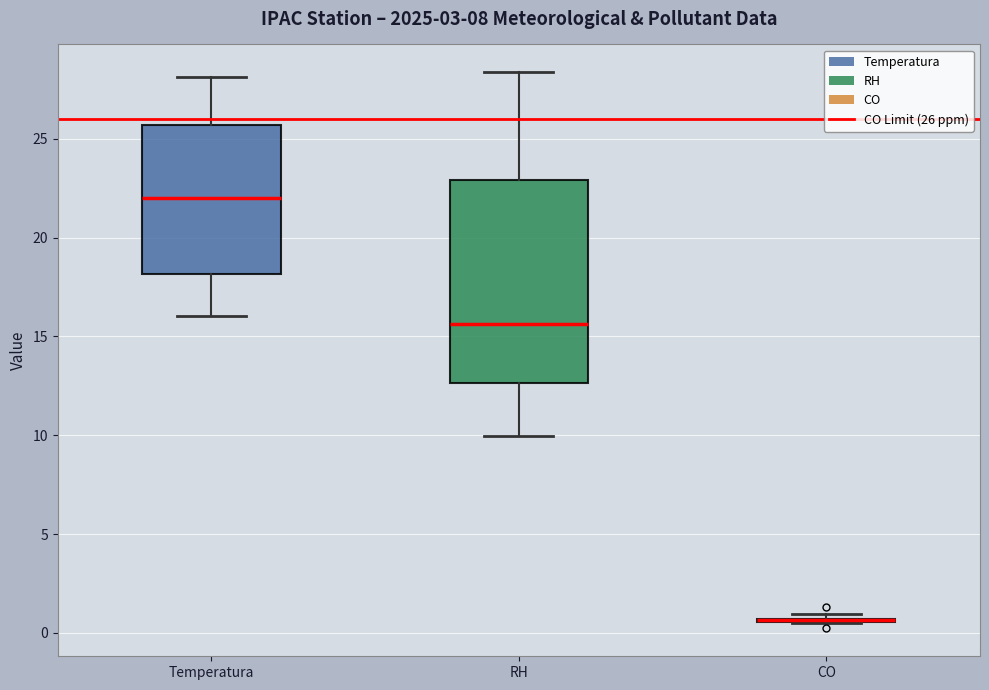

Reading left to right, transcribe this box plot: for each box, give where its median line is, the range the box spans, and where its two whiskers end, as read against the y-axis. The values are not printed on the chart, so give them approximately, as read against the axis.

Temperatura: median 22.0, box 18.0 to 25.5, whiskers 16.0 to 28.0
RH: median 15.5, box 12.5 to 23.0, whiskers 10.0 to 28.5
CO: box collapsed to a line at 0.5, whiskers 0.5 to 1.0